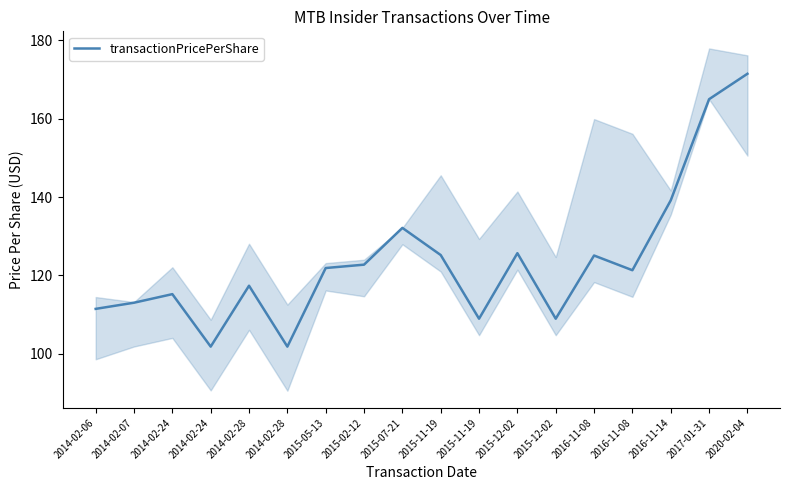

How many values are below 121?

8